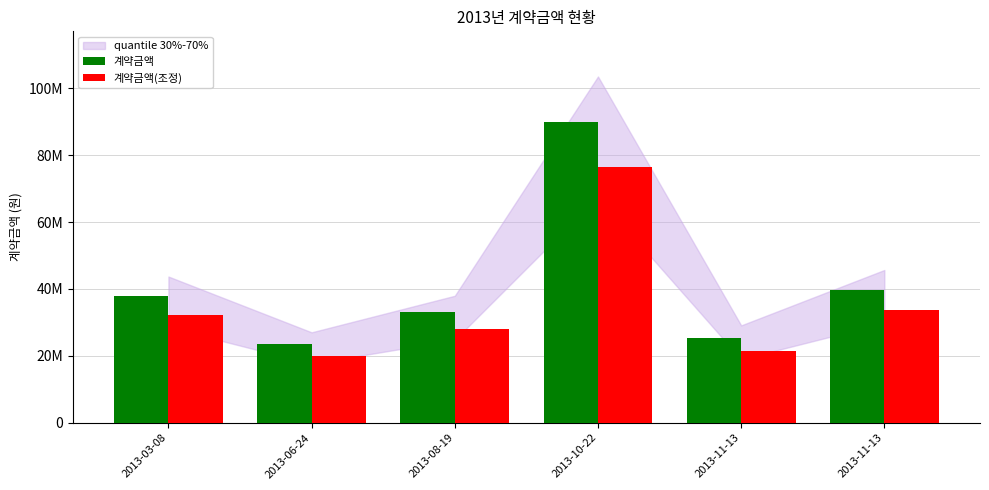

What is the minimum value shown in the chart?

19975000